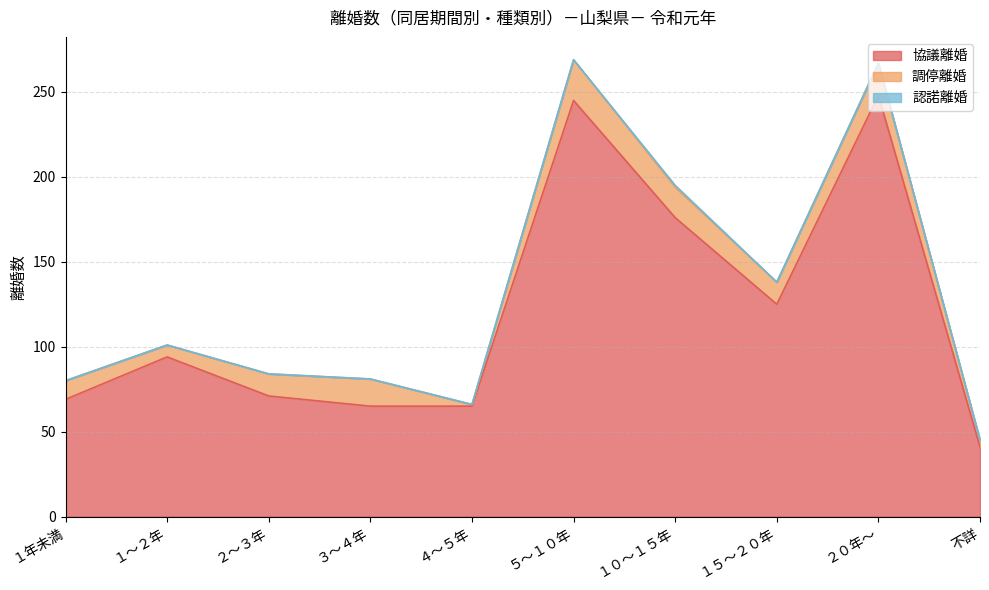

The 調停離婚 series shows 13 at １５～２０年. True or false?

True